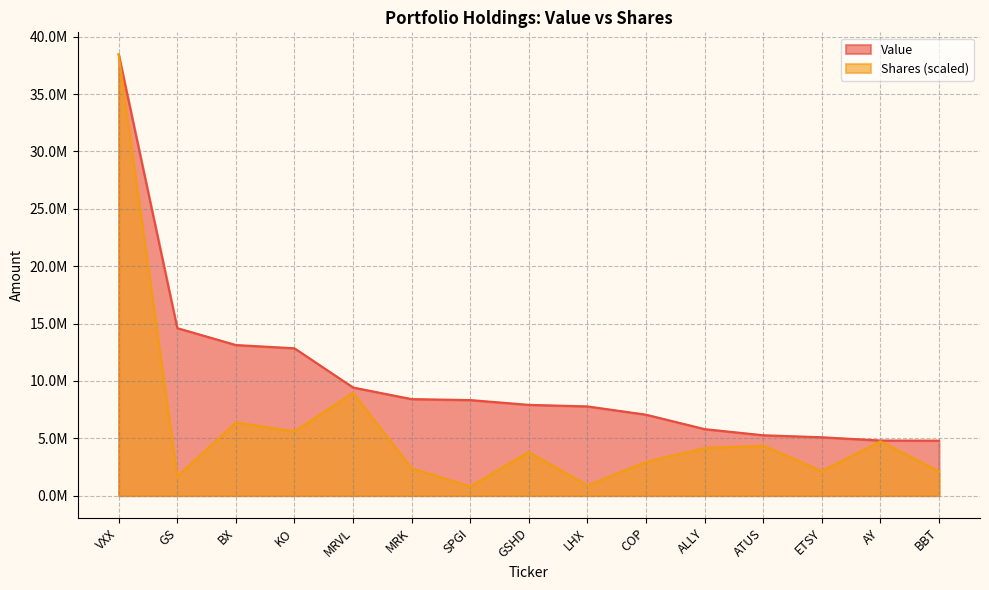

Between BX and LHX, which is larger?

BX